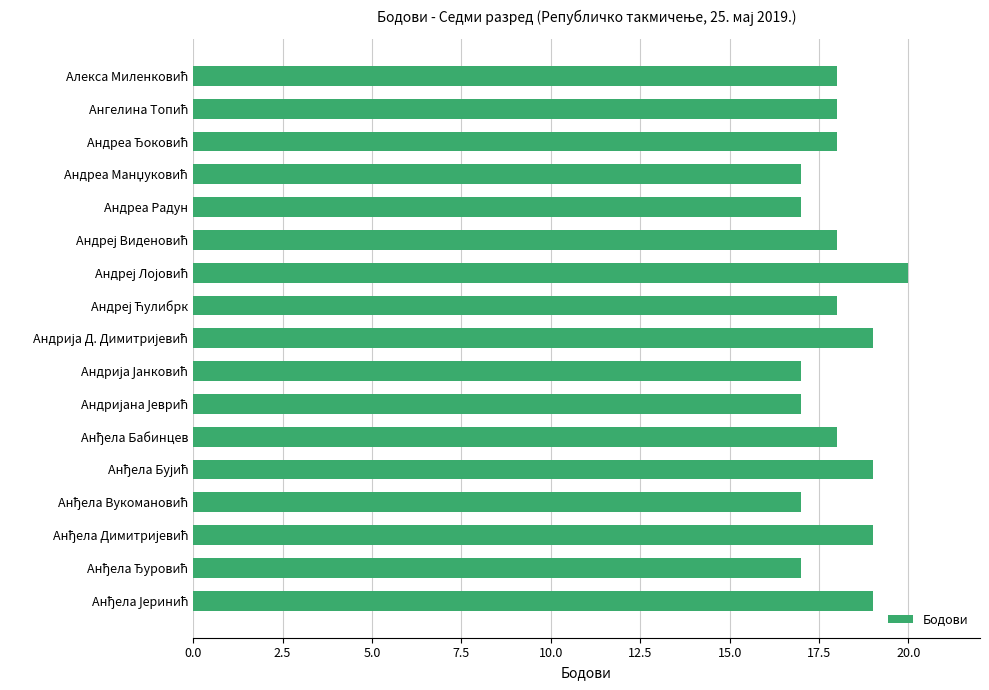

True or false: the data shows 17 at Андреа Радун.

True